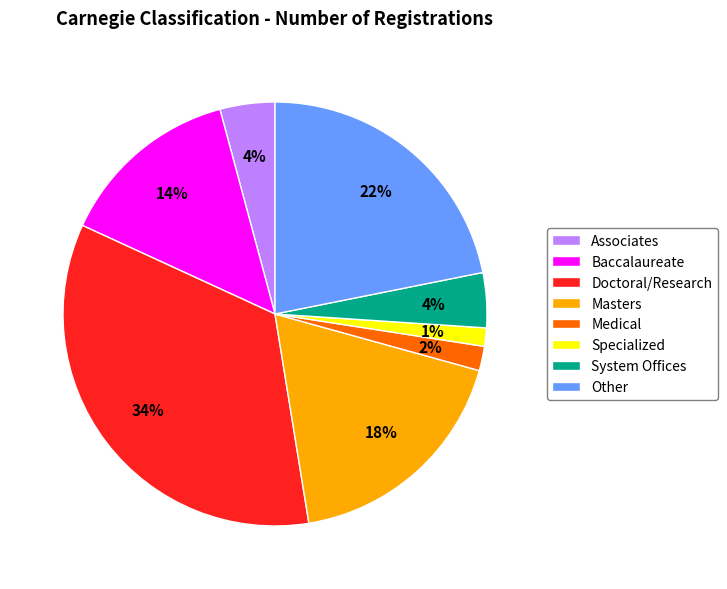

Which has a higher value, System Offices or Specialized?

System Offices